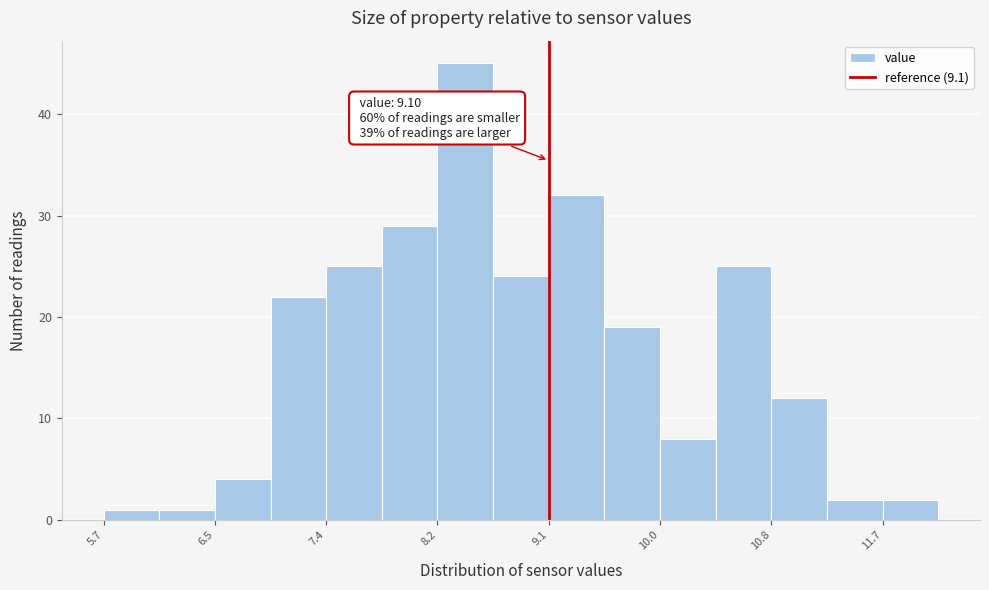

Which range on the x-axis has the tallest bar?

8.2 to 8.7